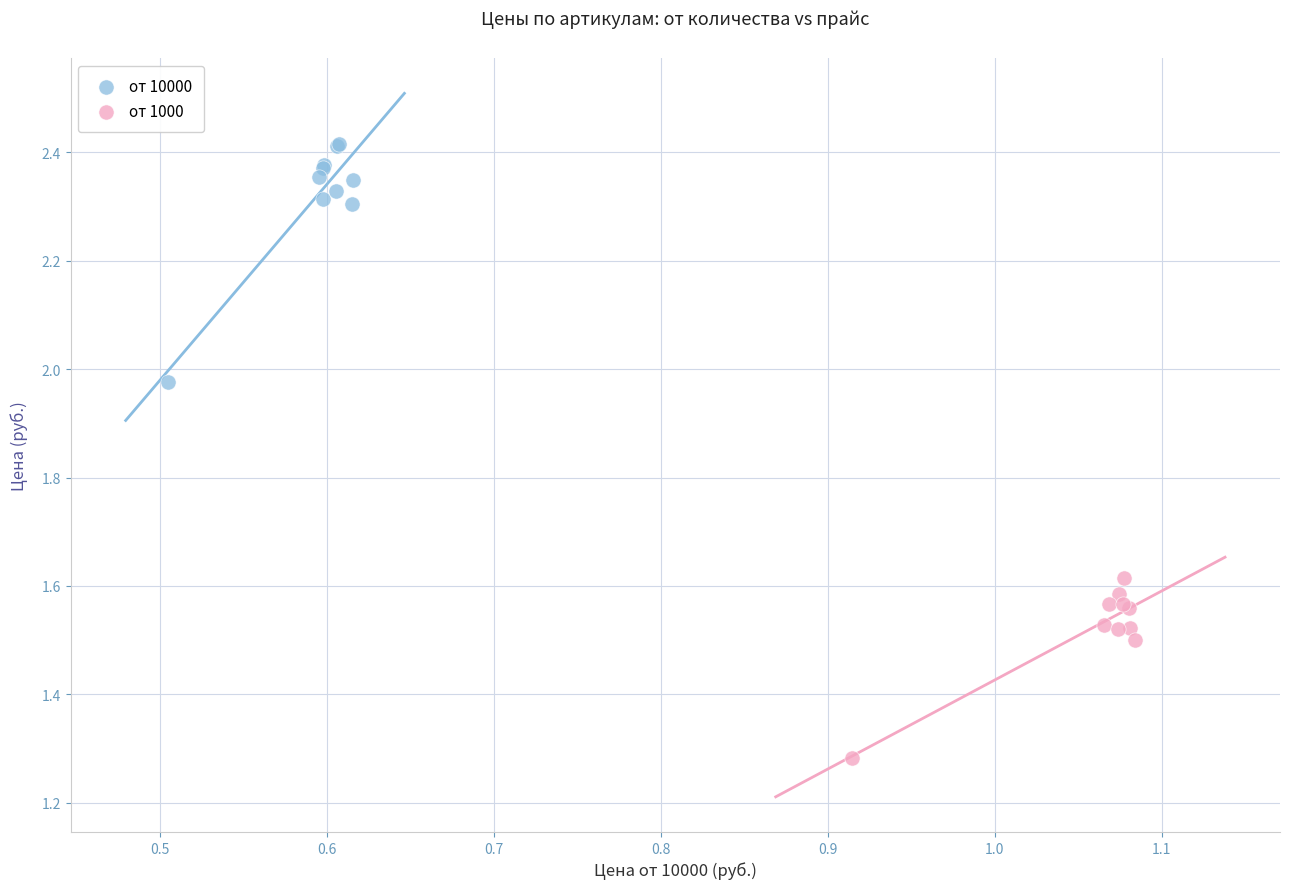

Which series reaches the minimum Y coordinate?

от 1000